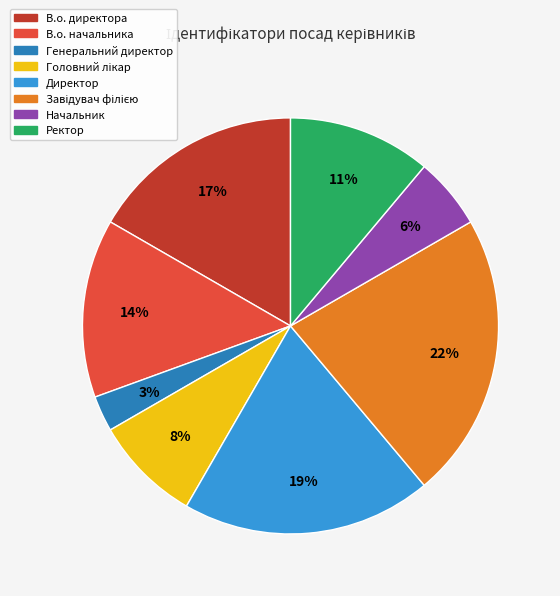

Is Начальник the majority of the pie?

No